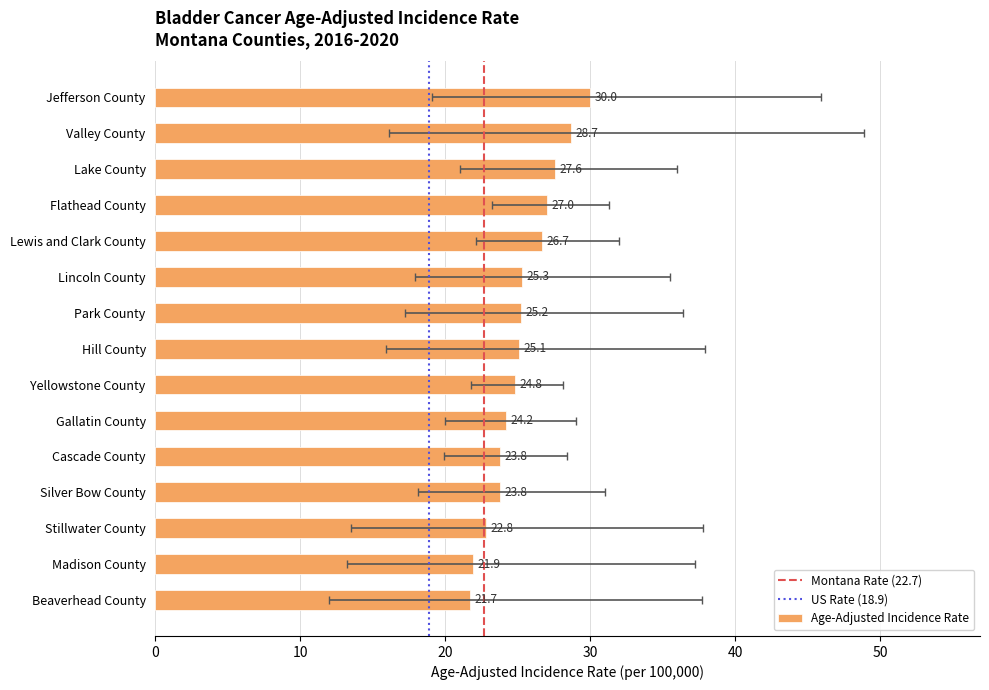

What is the label of the 6th bar from the right?

Gallatin County